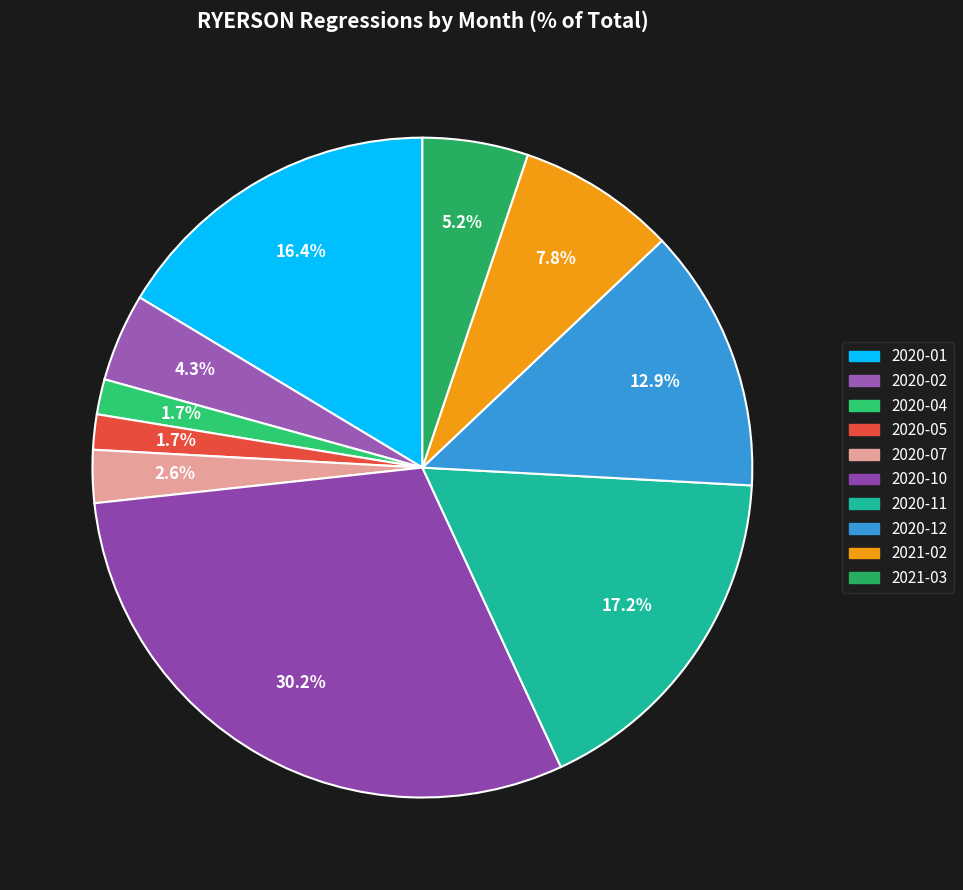

What is the ratio of the value at 2020-04 to the value at 2020-02?

0.4